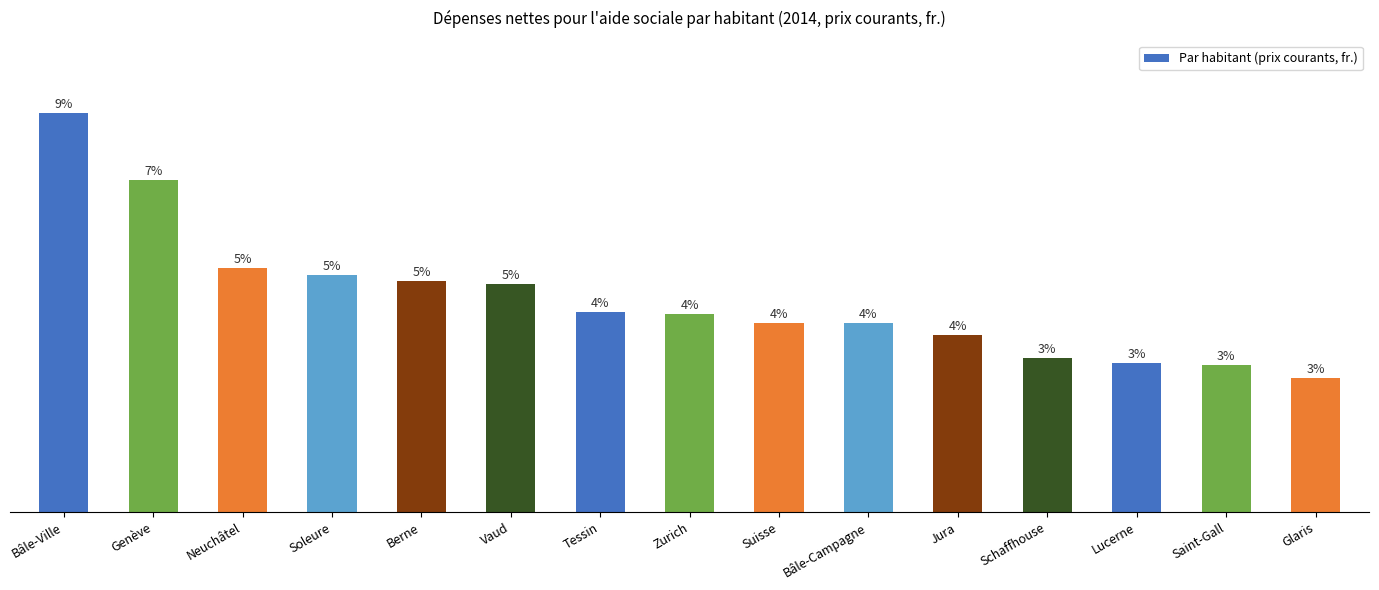

What is the difference between the maximum and minimum values?

1324